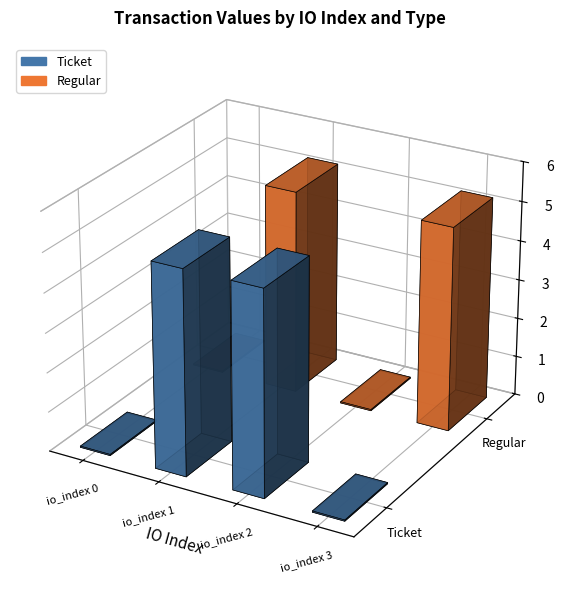

At which label does Regular first exceed 5?

io_index 1